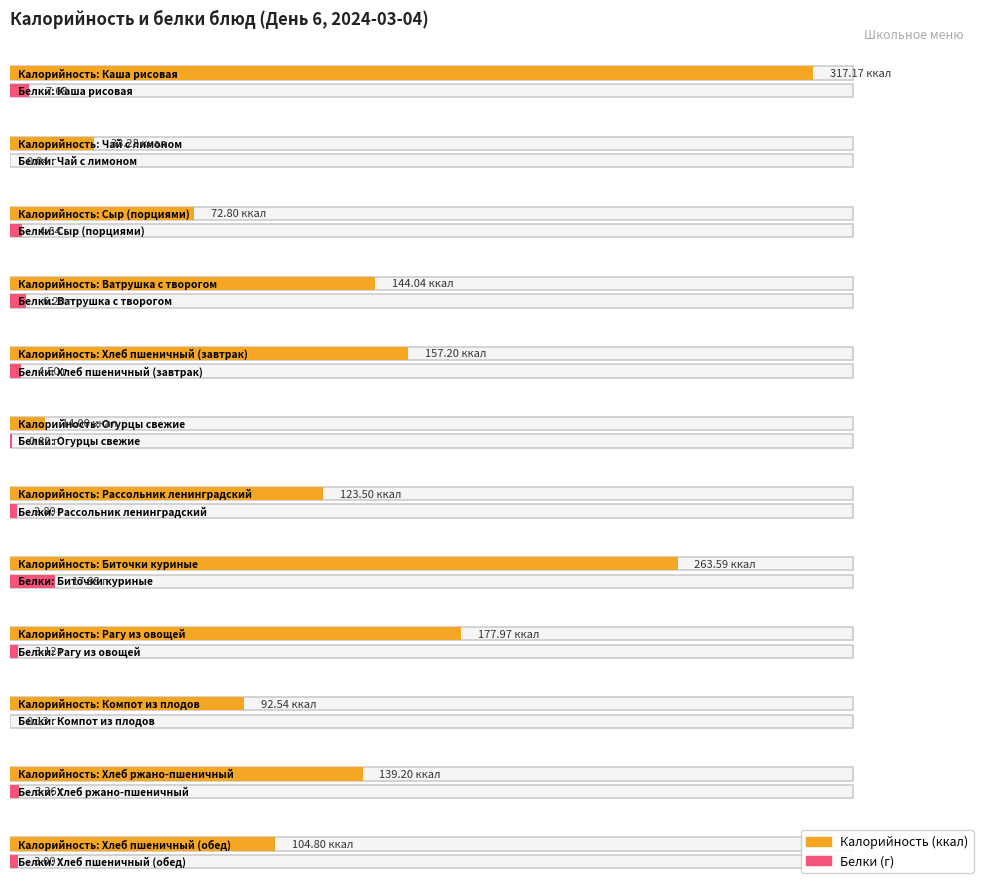

How many data points does each series have?

12